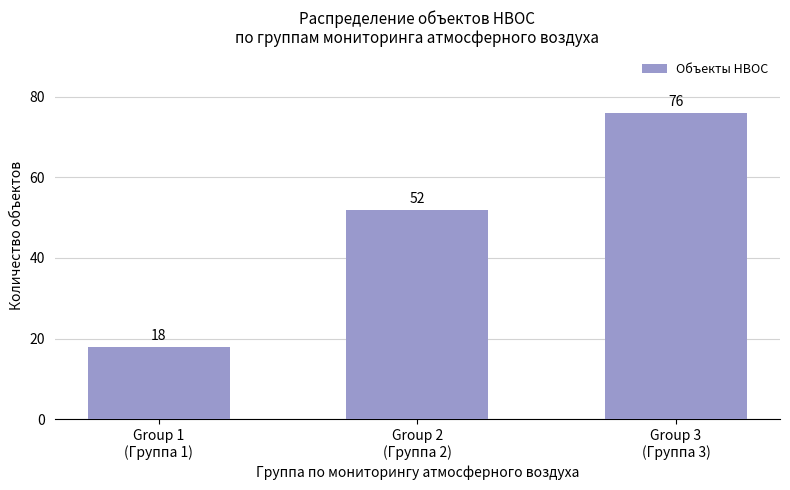

The chart shows a value of 28 at Group 2
(Группа 2). True or false?

False